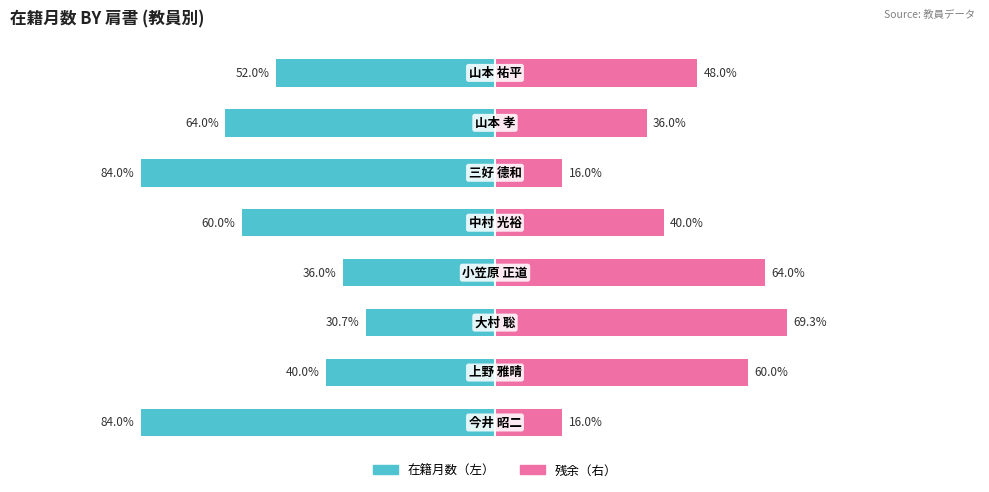

How many bars are there in each group?

2